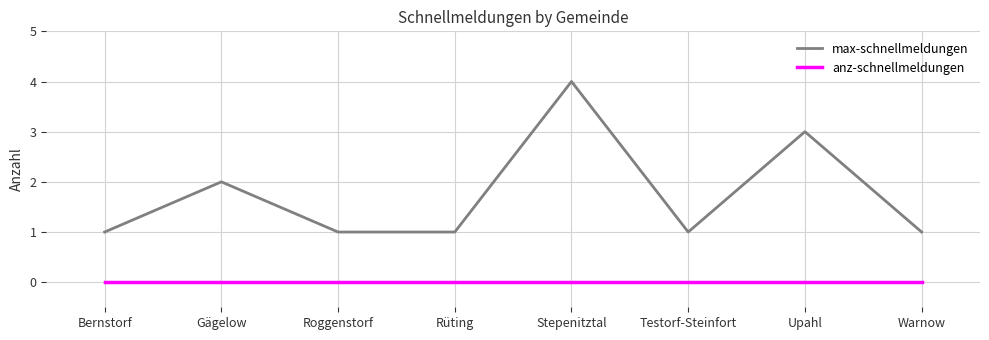

True or false: max-schnellmeldungen and anz-schnellmeldungen intersect in this chart.

False